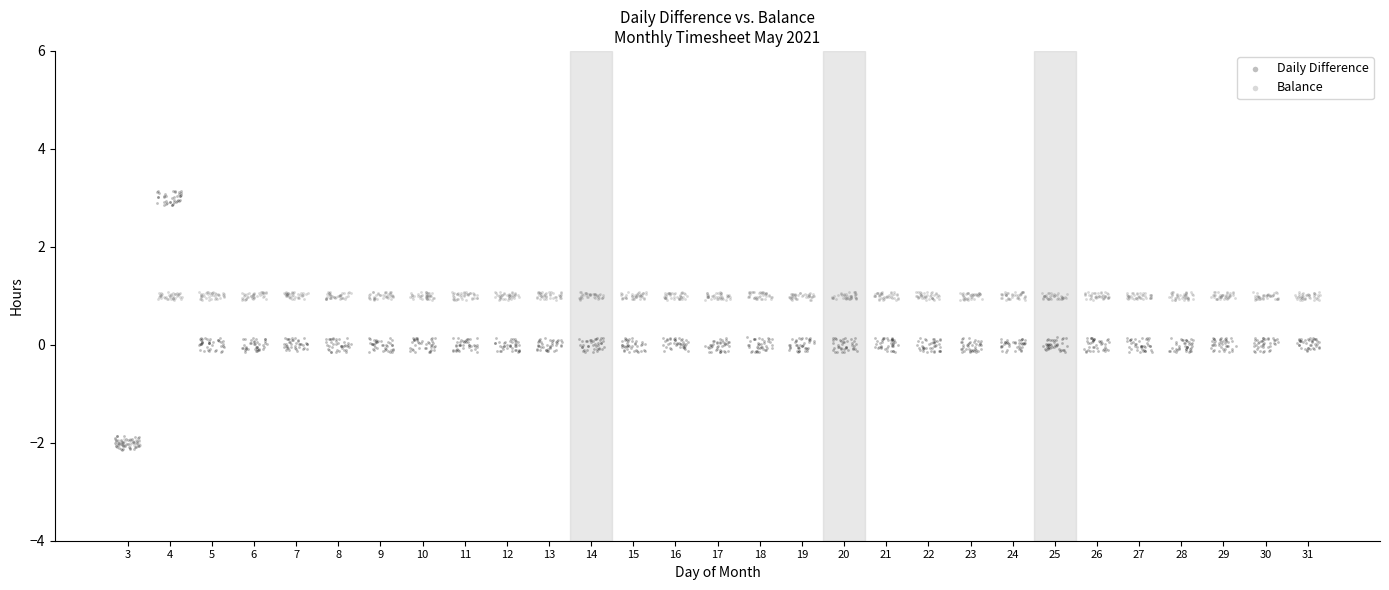

Which series contains the highest Y value?

Daily Difference